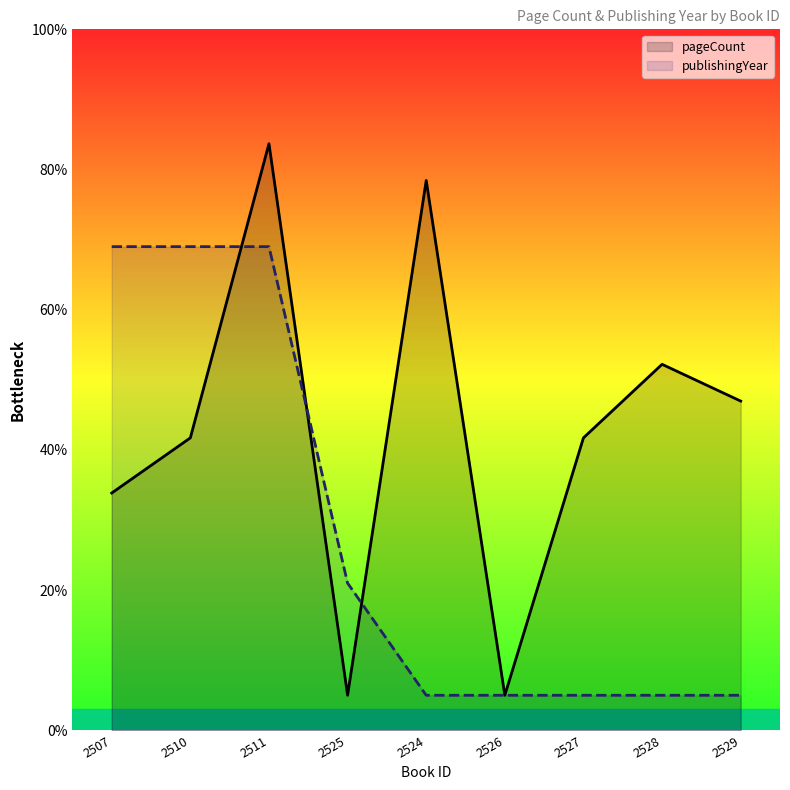

Which series has the largest total across all categories?

pageCount